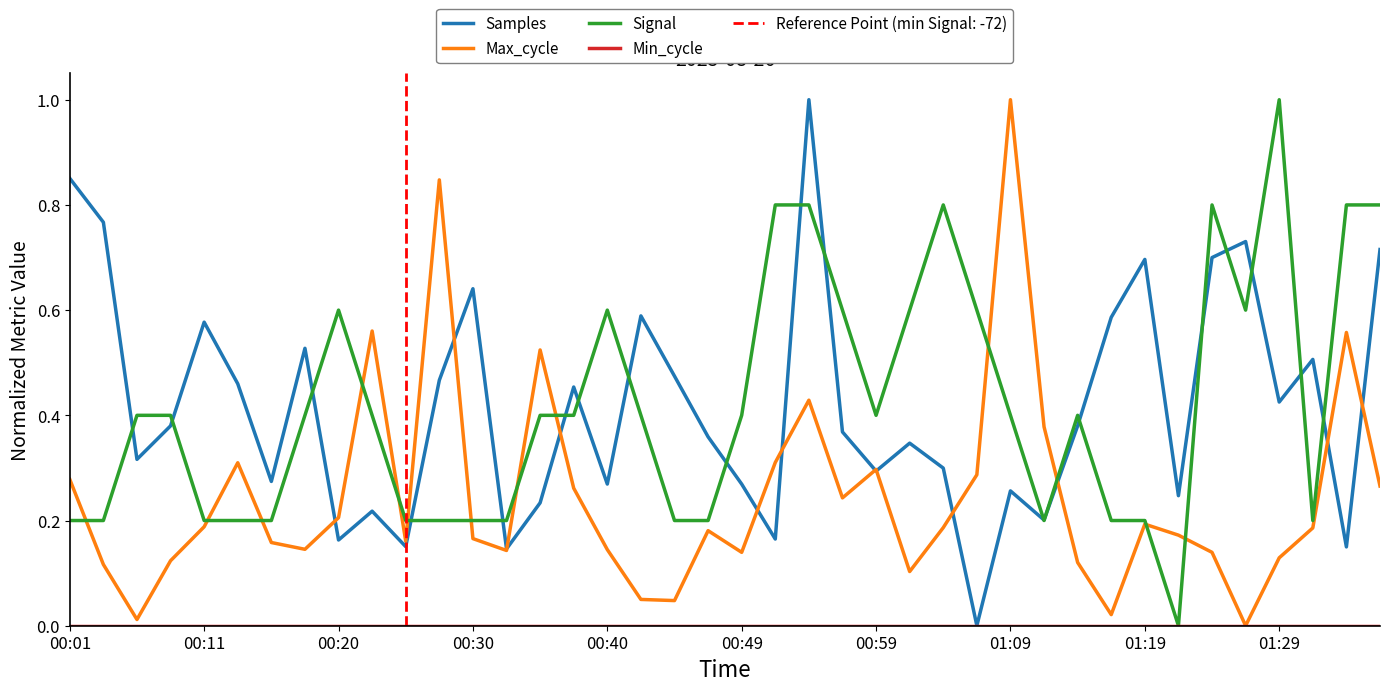

The value of Signal at 13 is 0.2. True or false?

True